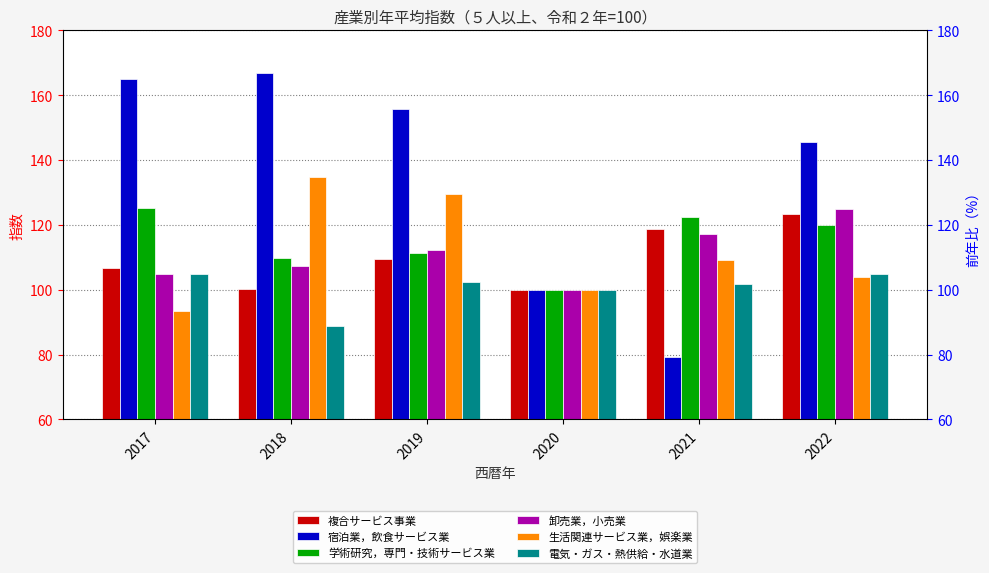

At which category does the chart reach its minimum across all series?

2021